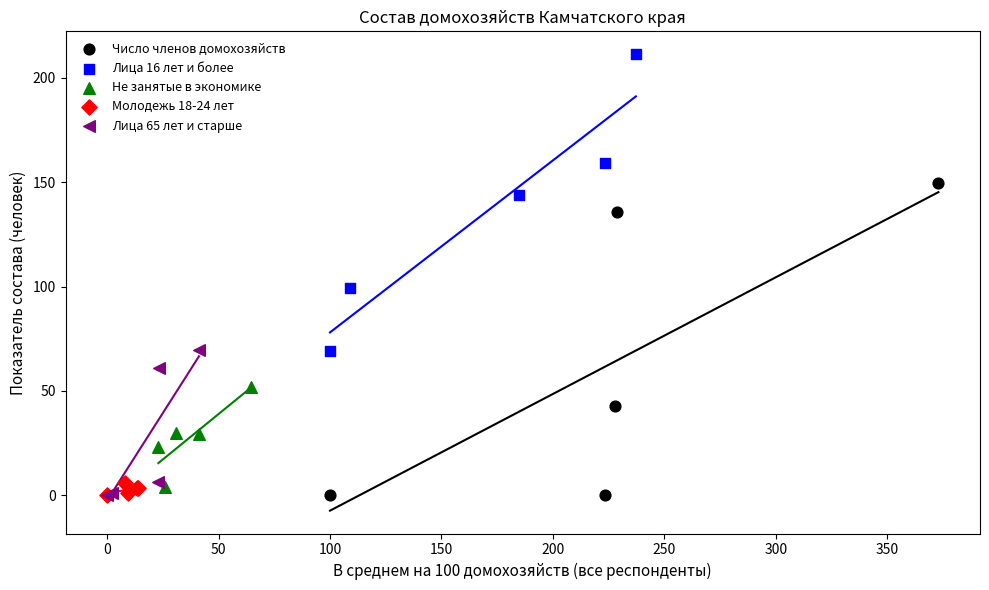

Which series reaches the maximum Y coordinate?

Лица 16 лет и более